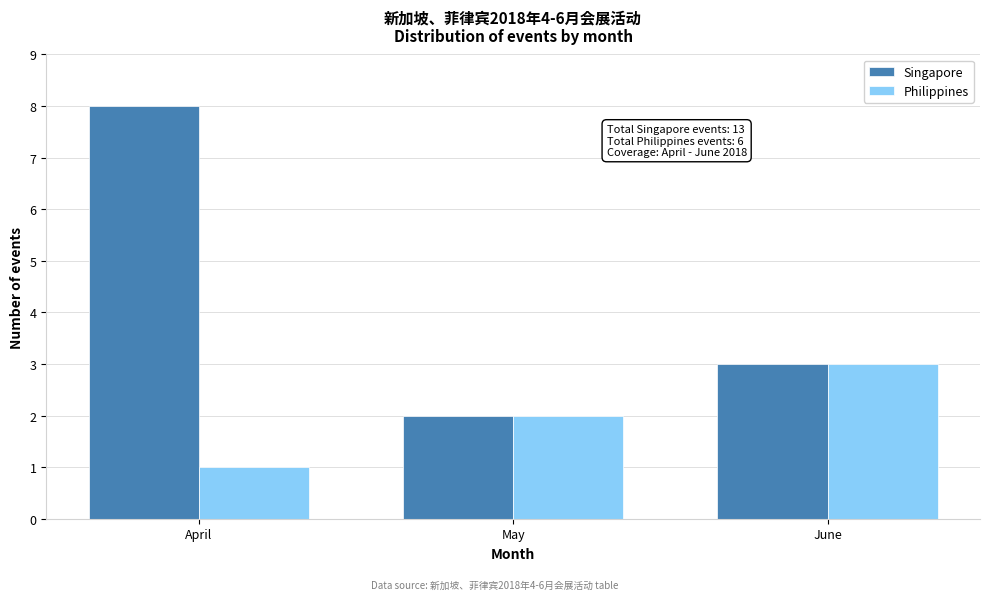

Reading left to right, extract all data points from this chart.

Singapore: 8	2	3
Philippines: 1	2	3